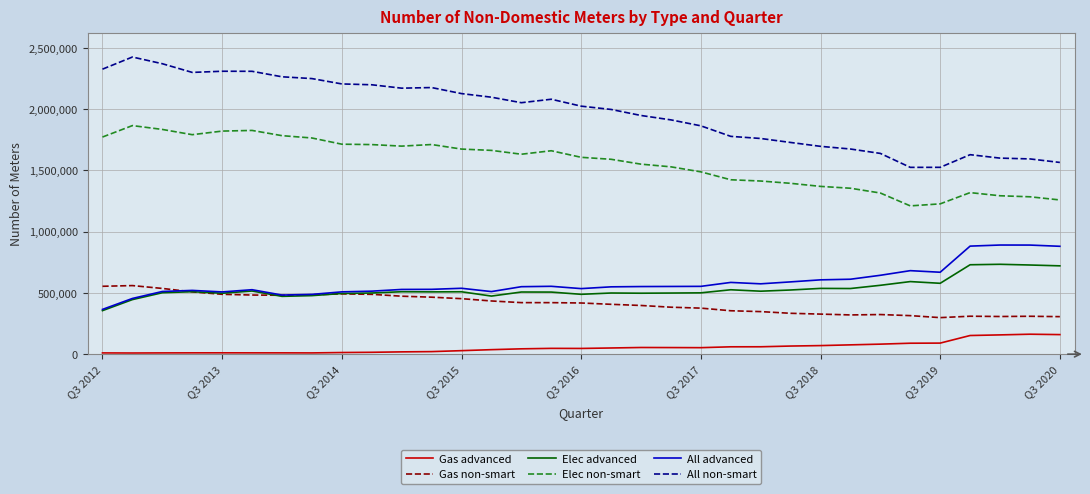

List the series in order of their peak value, lowest first.

Gas advanced, Gas non-smart, Elec advanced, All advanced, Elec non-smart, All non-smart